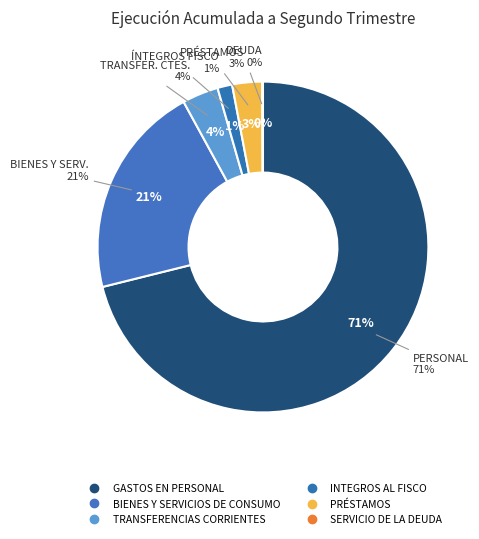

Is INTEGROS AL FISCO the majority of the pie?

No